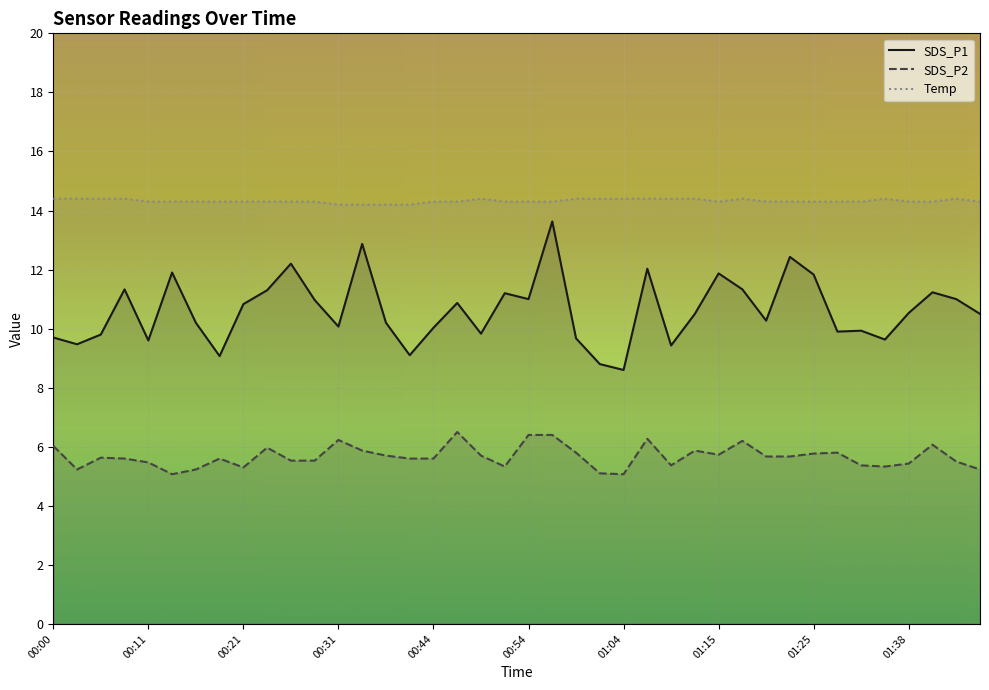

What is the label of the 33rd point from the right?

00:18